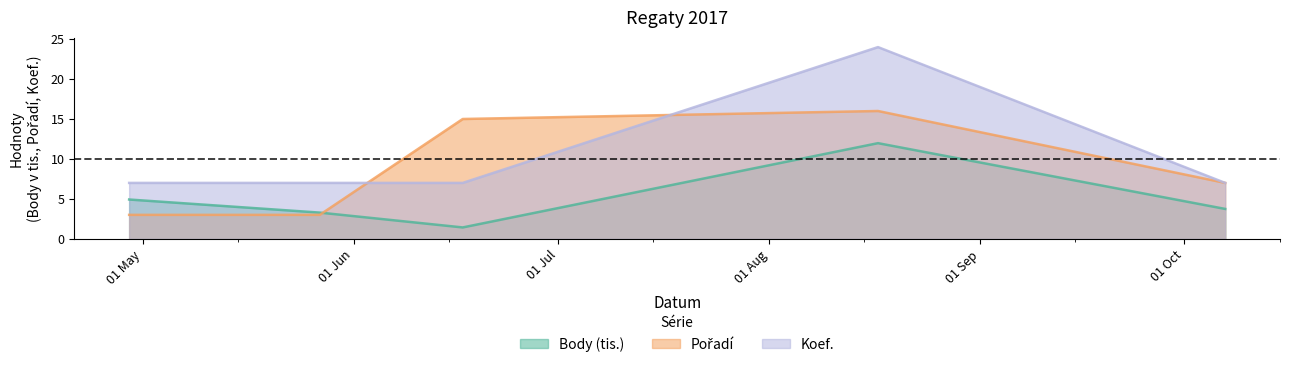

In Body, how many points are higher than both neighbors (excluding endpoints)?

1